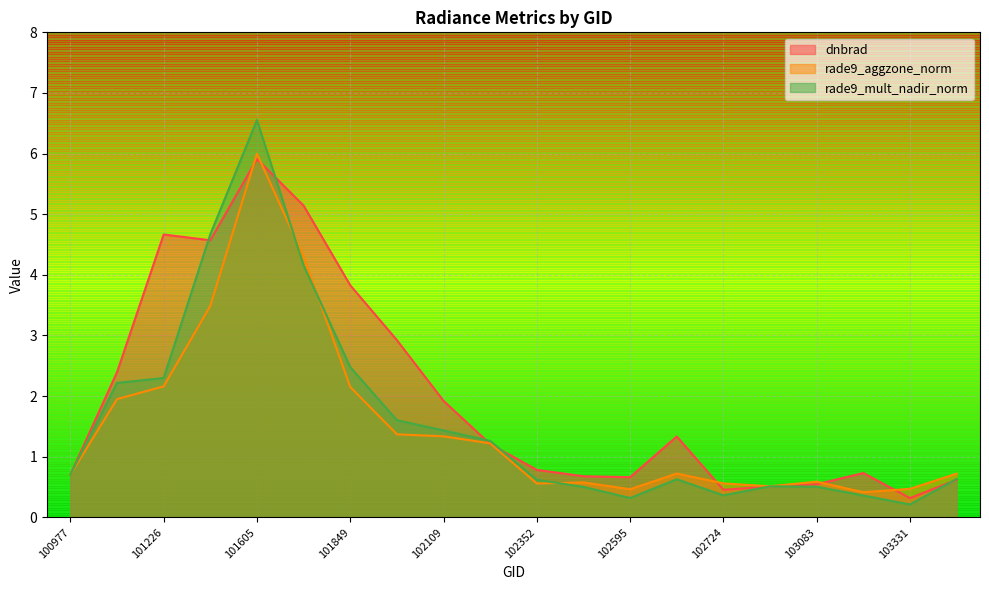

How many lines are shown in the chart?

3